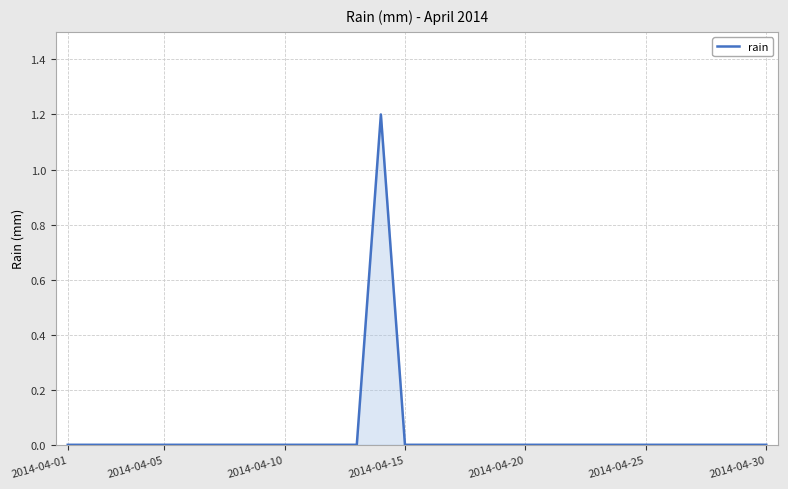

What is the maximum value shown in the chart?

1.2